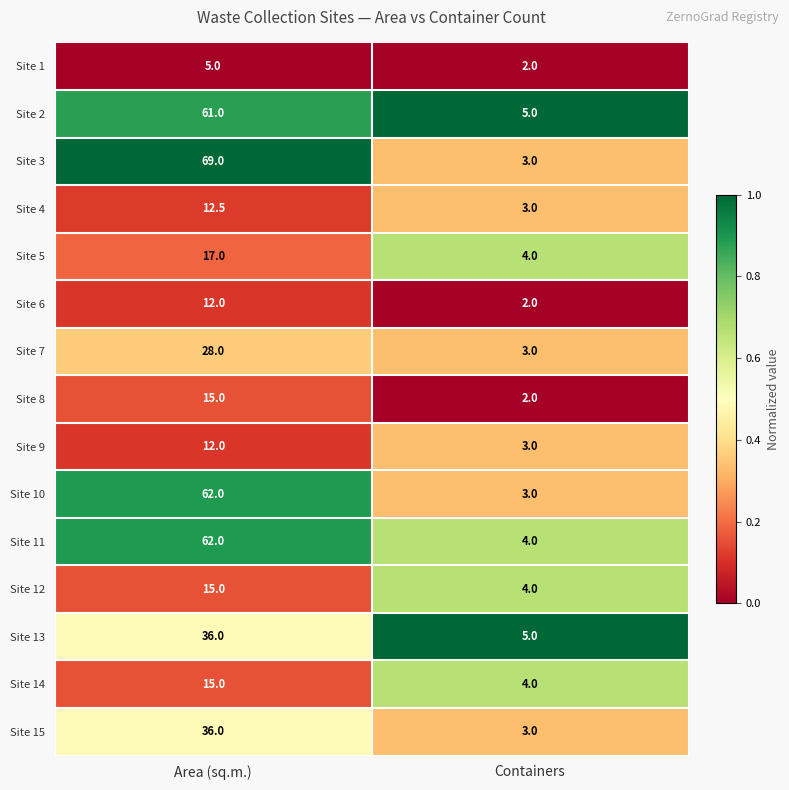

Which category has the lowest value across all series?

Containers